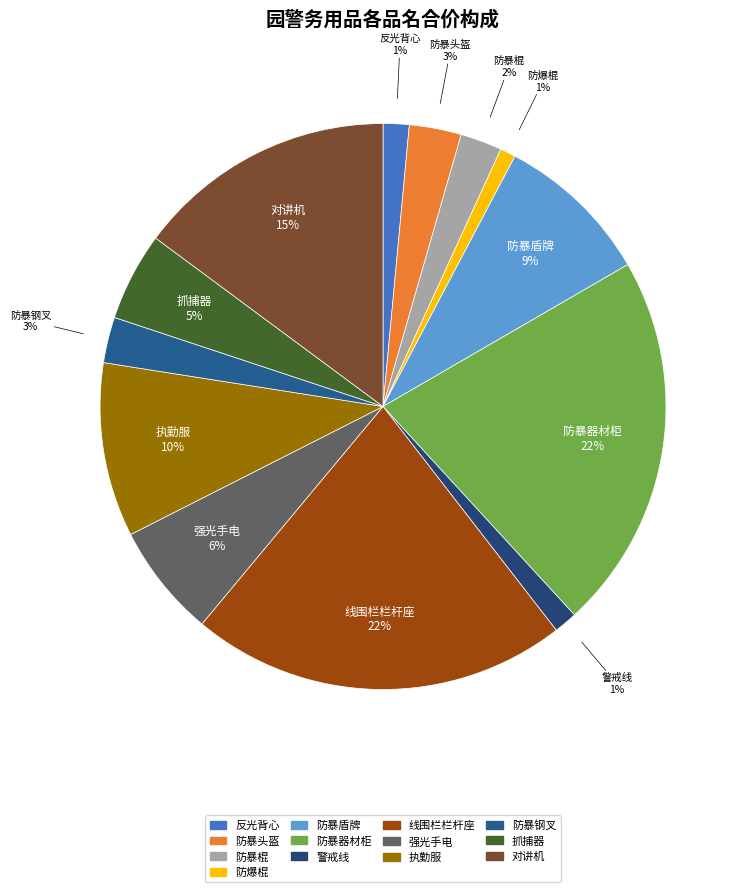

To the nearest percent, what percentage of the pie is 反光背心?

1%